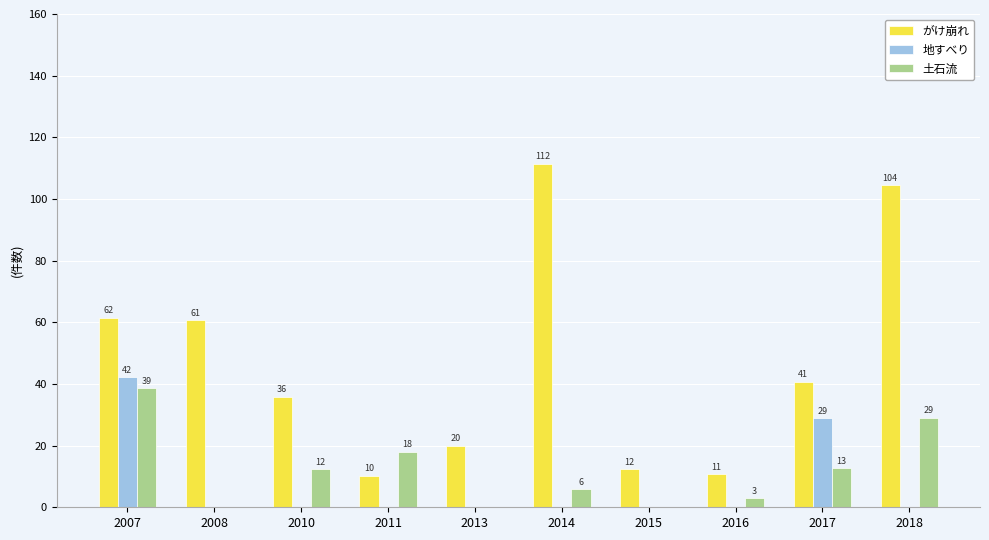

What are all the series names shown in the legend?

がけ崩れ, 地すべり, 土石流